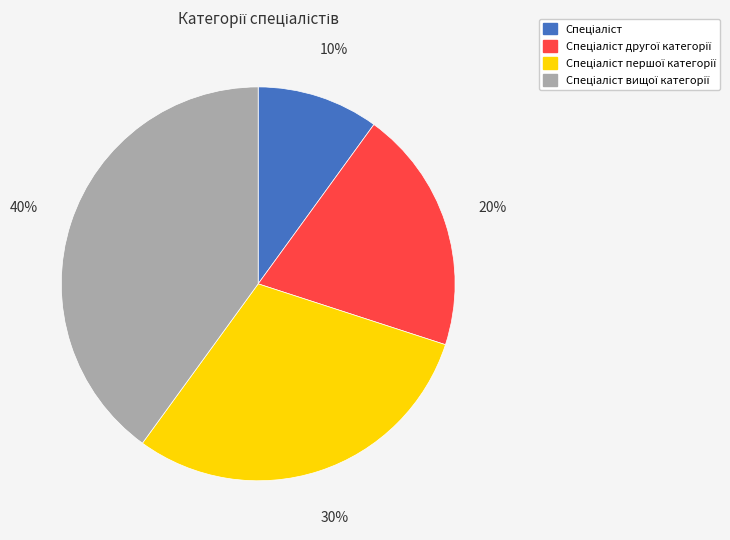

Count the number of slices in the pie.

4